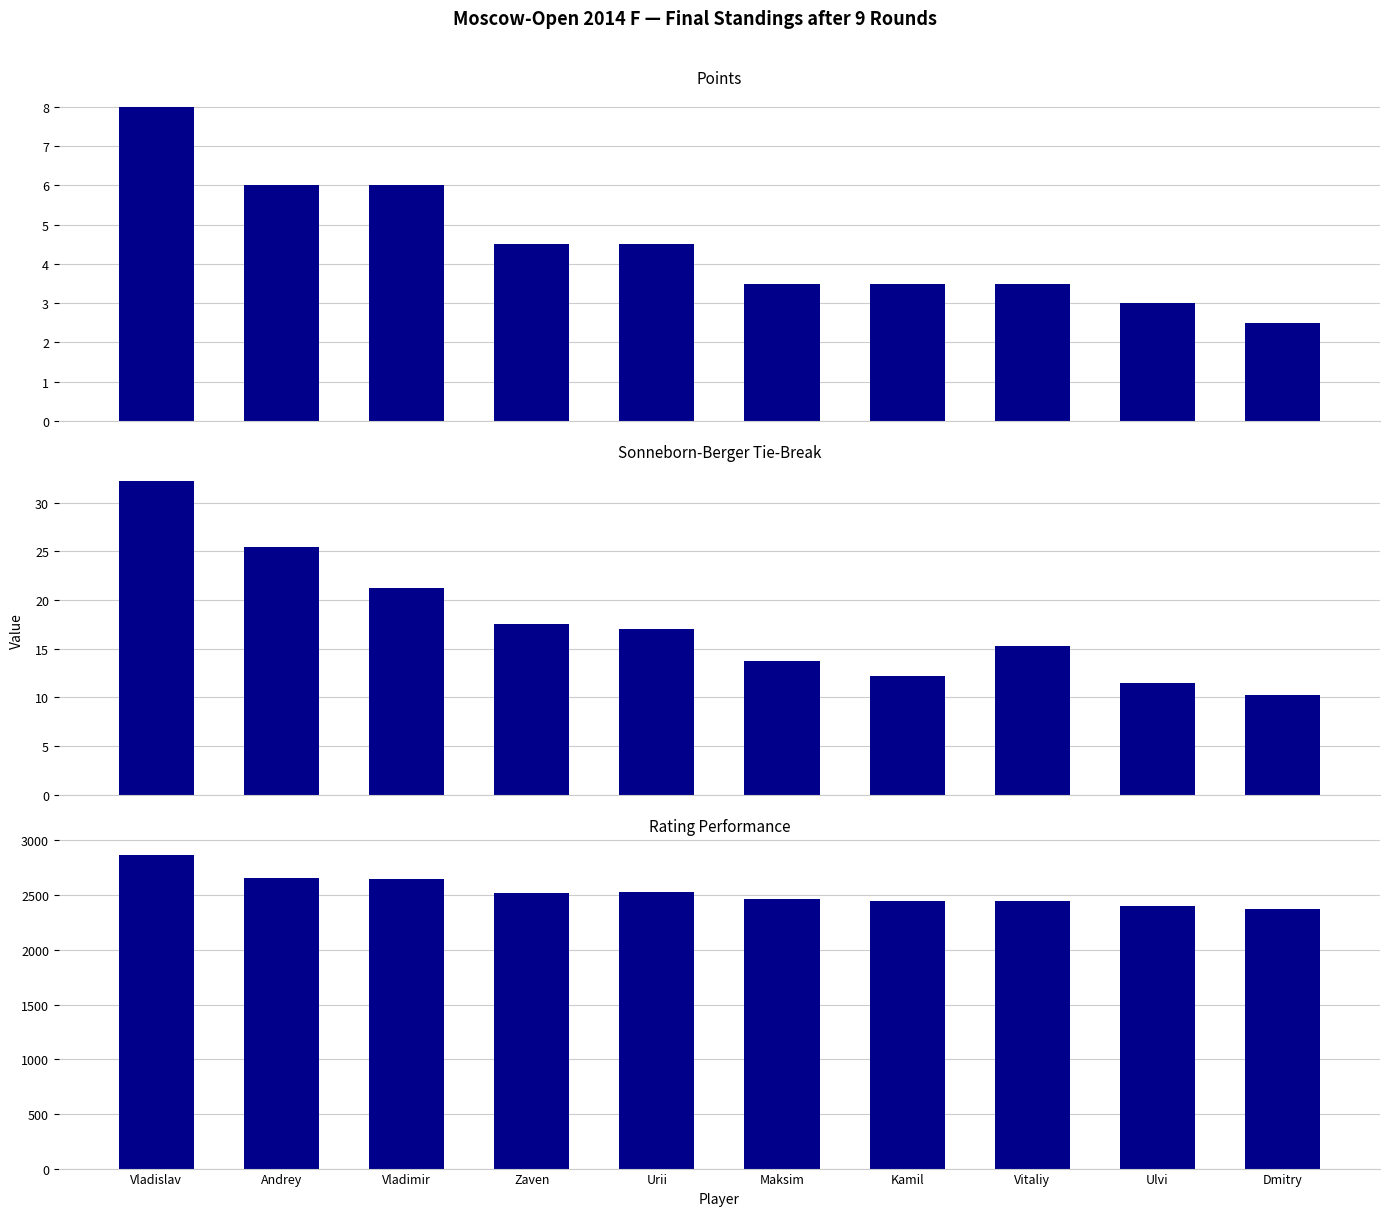

How many bars are there in total?

30